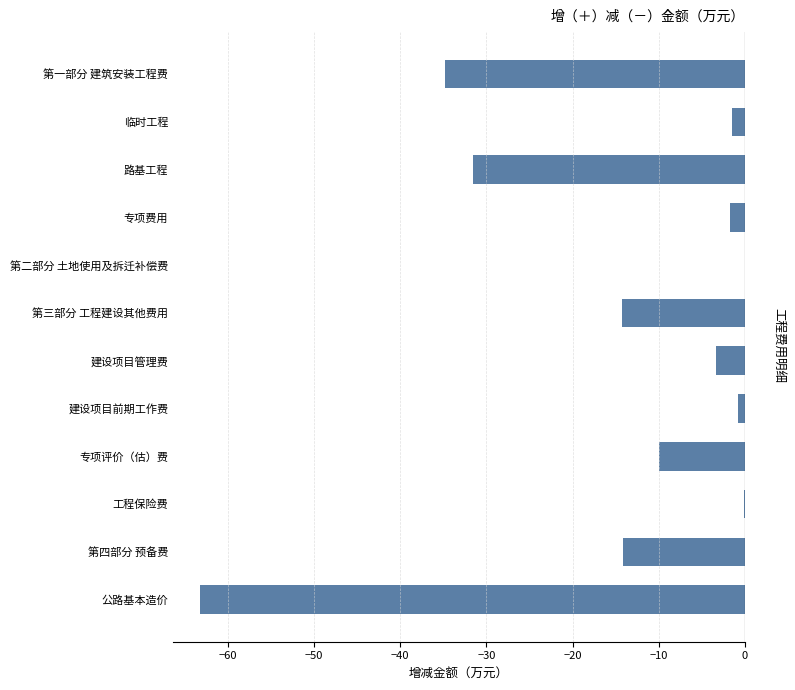

Between 路基工程 and 第一部分 建筑安装工程费, which is larger?

路基工程